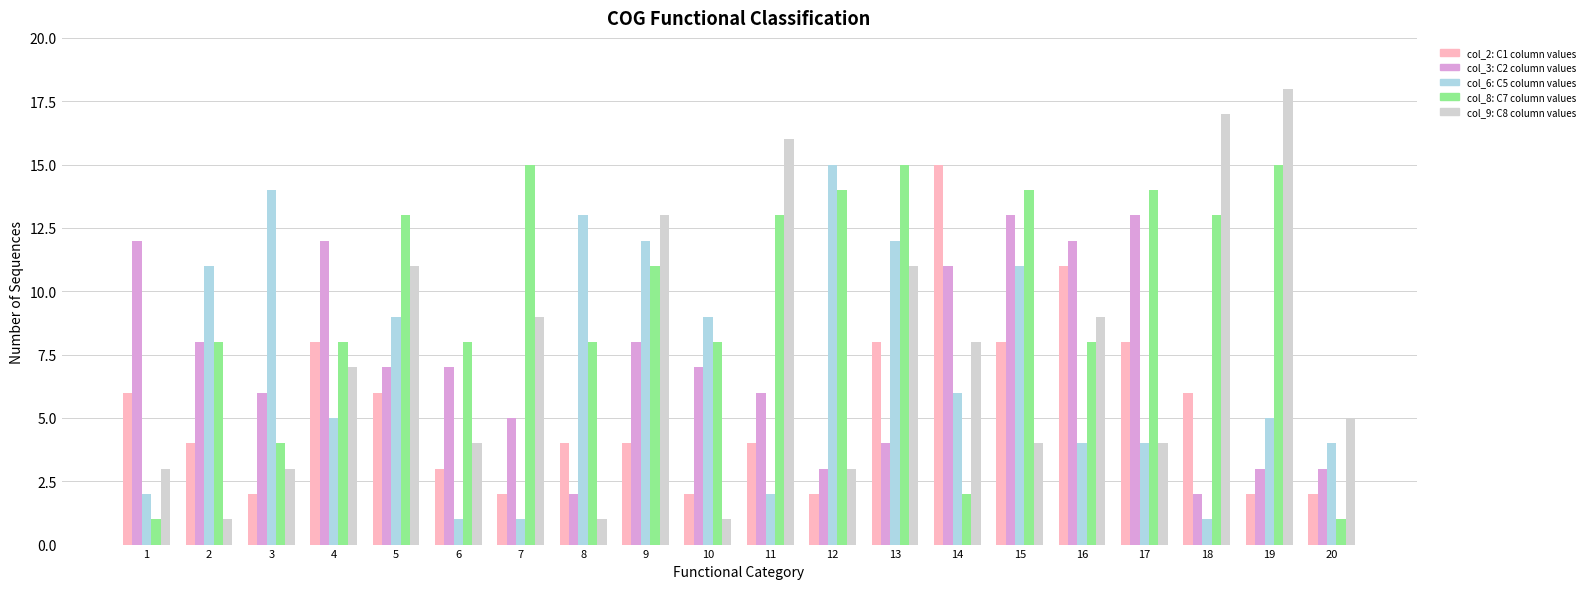

What is the difference between the highest and lowest values at 19?

16